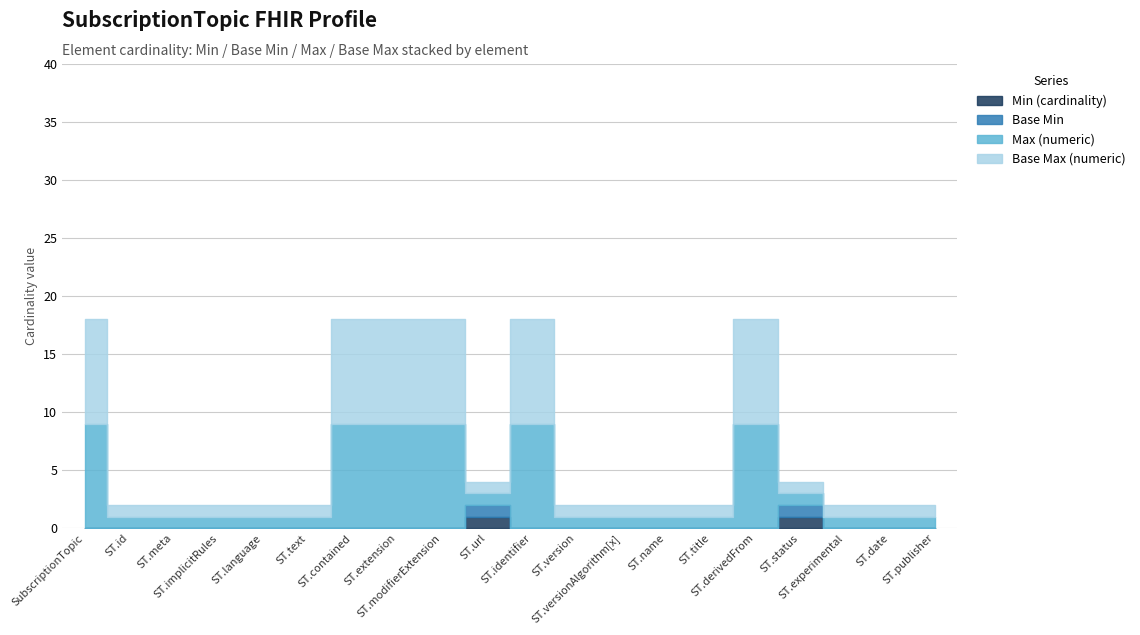

Reading left to right, list all the values displayed in this chart.

Min (cardinality): 0	0	0	0	0	0	0	0	0	1	0	0	0	0	0	0	1	0	0	0
Base Min: 0	0	0	0	0	0	0	0	0	1	0	0	0	0	0	0	1	0	0	0
Max (numeric): 9	1	1	1	1	1	9	9	9	1	9	1	1	1	1	9	1	1	1	1
Base Max (numeric): 9	1	1	1	1	1	9	9	9	1	9	1	1	1	1	9	1	1	1	1